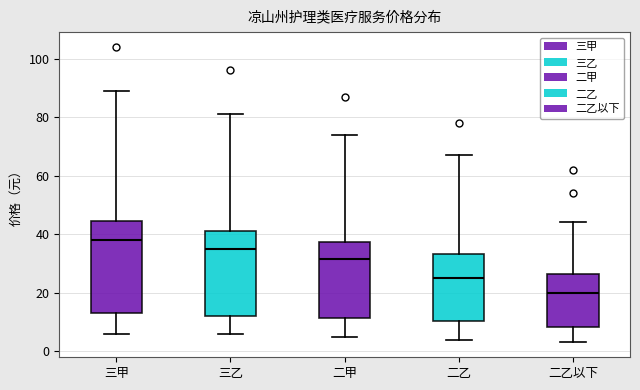

Where does the median line of the box for 二乙以下 sit on the y-axis? The values are not printed on the chart, so give them approximately, as read against the axis.

20